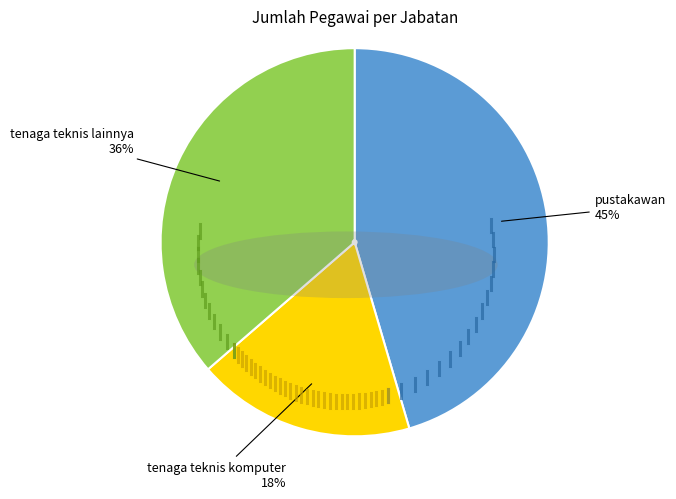

To the nearest percent, what is the average slice percentage?

33%